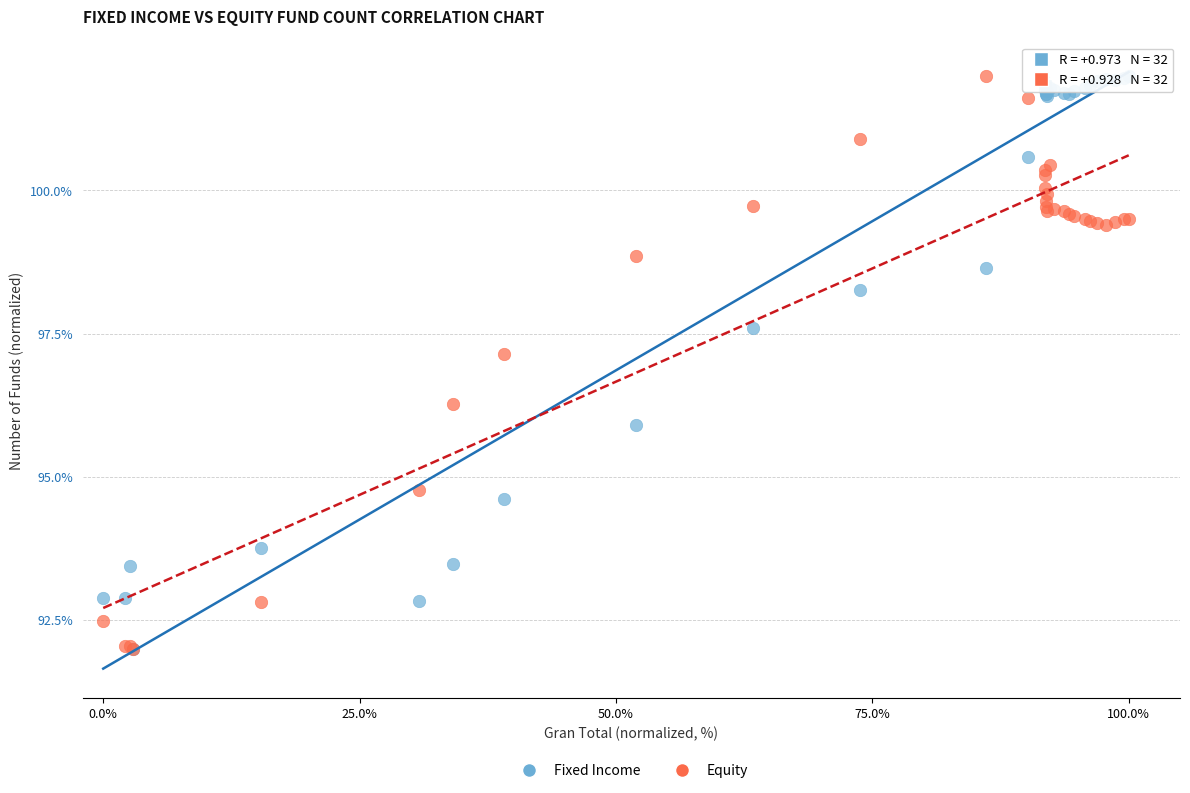

In the Equity series, what Y value is closest to 97?

97.2